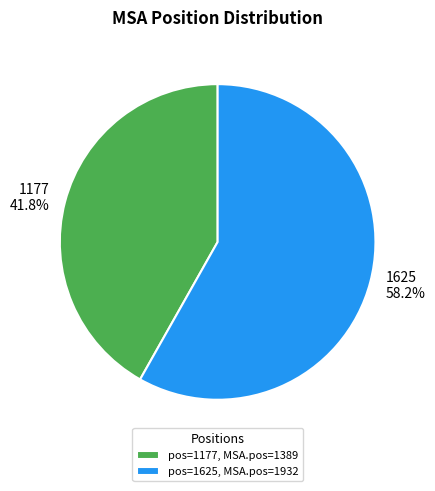

Is there any slice that represents more than half of the pie?

Yes